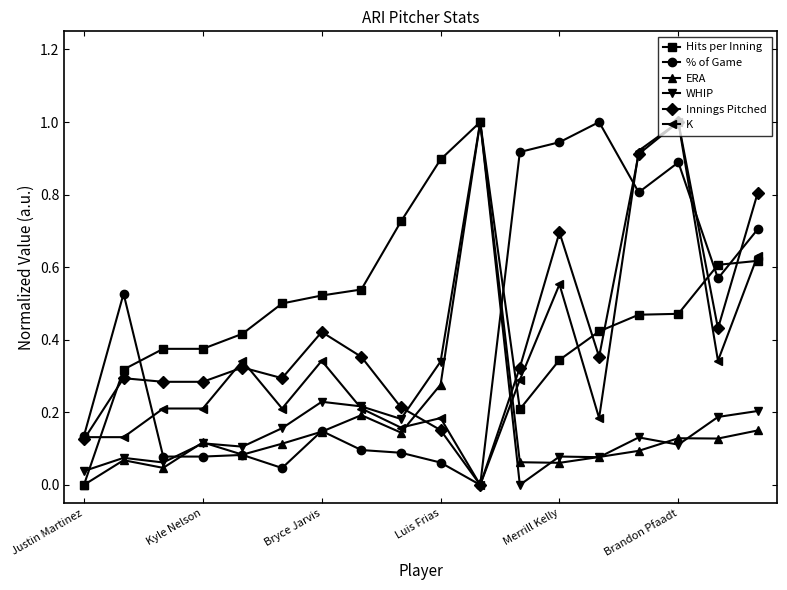

True or false: ERA has more than 1 points higher than both neighbors.

True